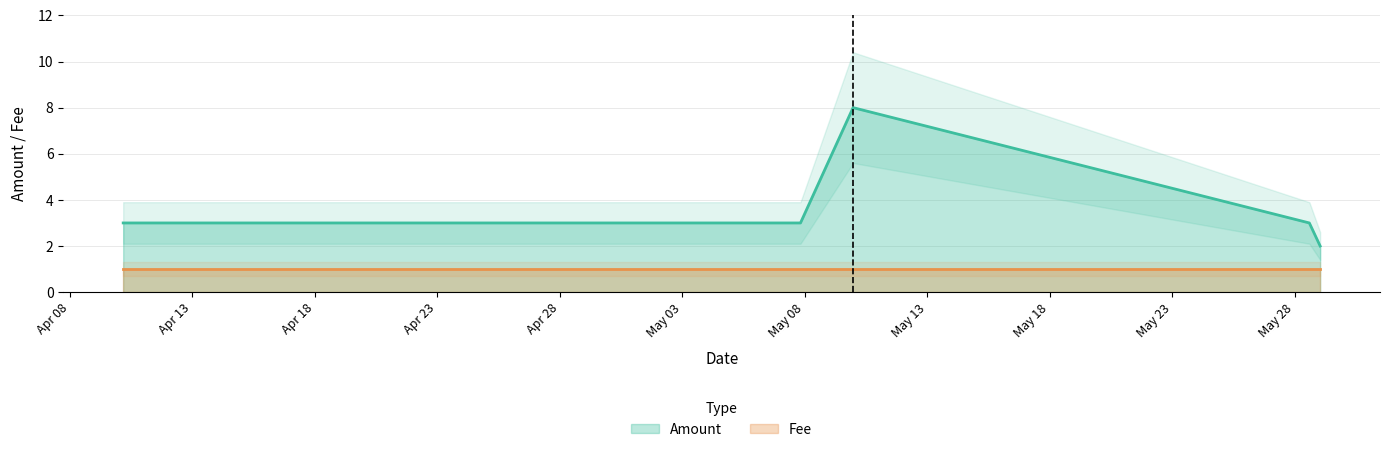

What is the approximate value of Fee at 2017-05-28 14:04:58?

1